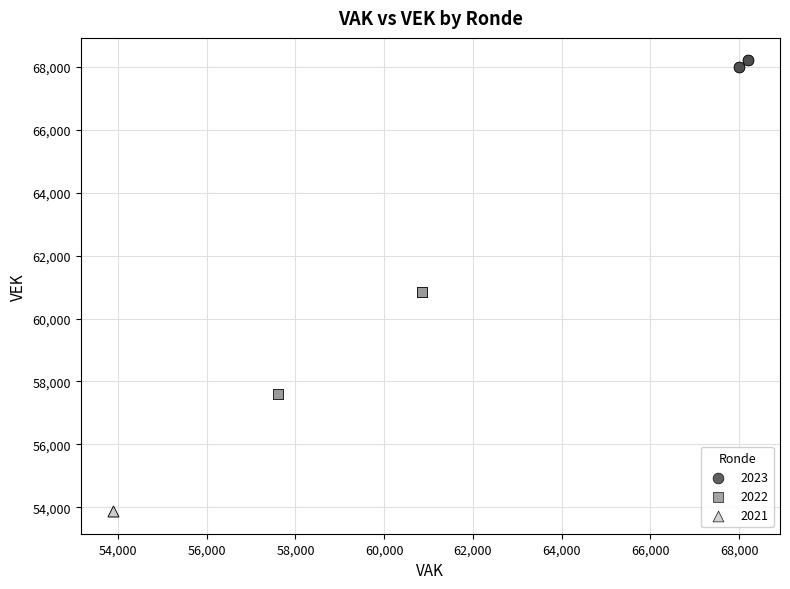

Which series contains the highest Y value?

2023